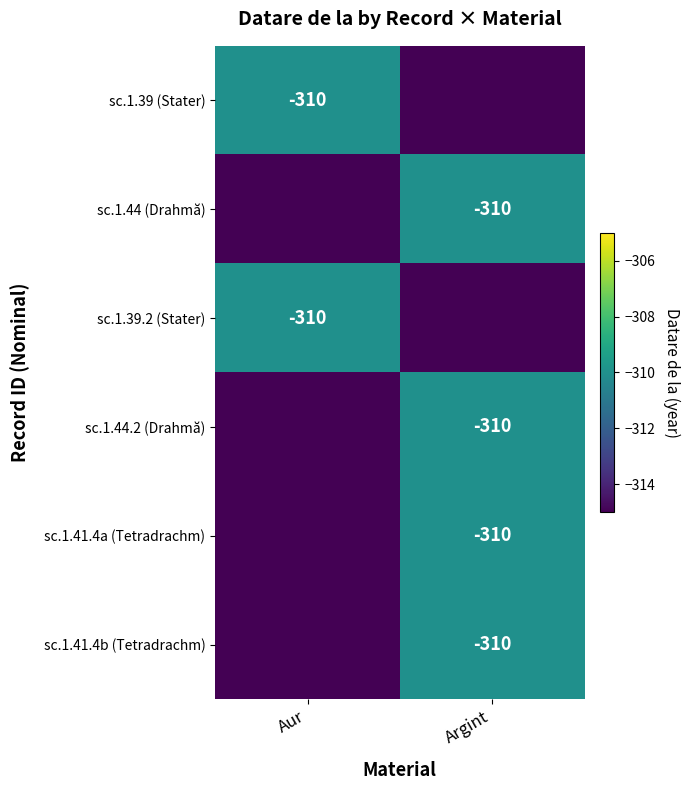

The value of sc.1.44 (Drahmă) at Argint is -310. True or false?

True